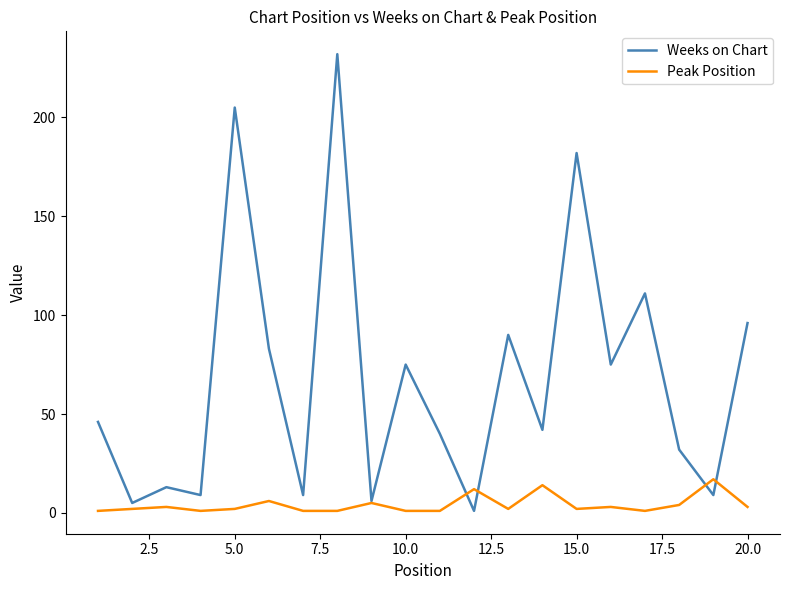

What is the greatest value displayed?

232